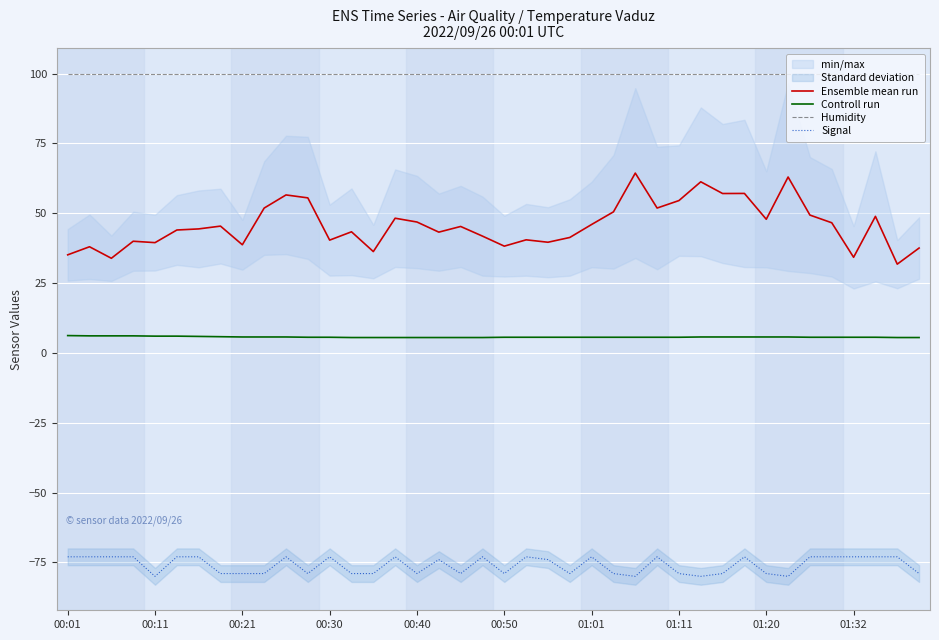

What is the maximum value shown in the chart?

99.9